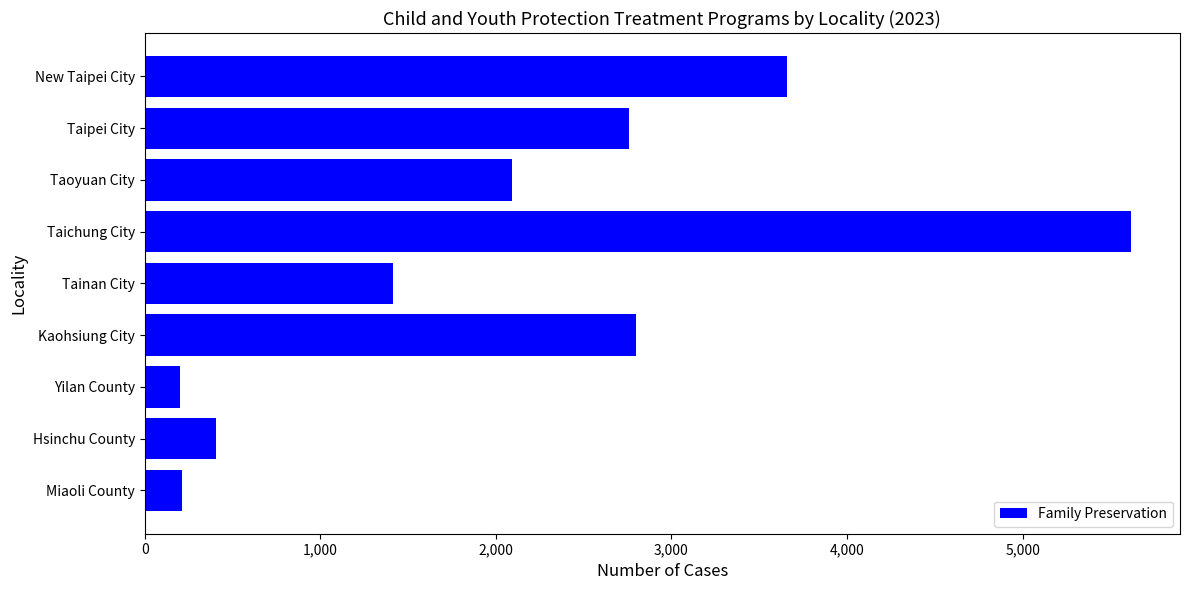

How many distinct data groups are displayed?

1